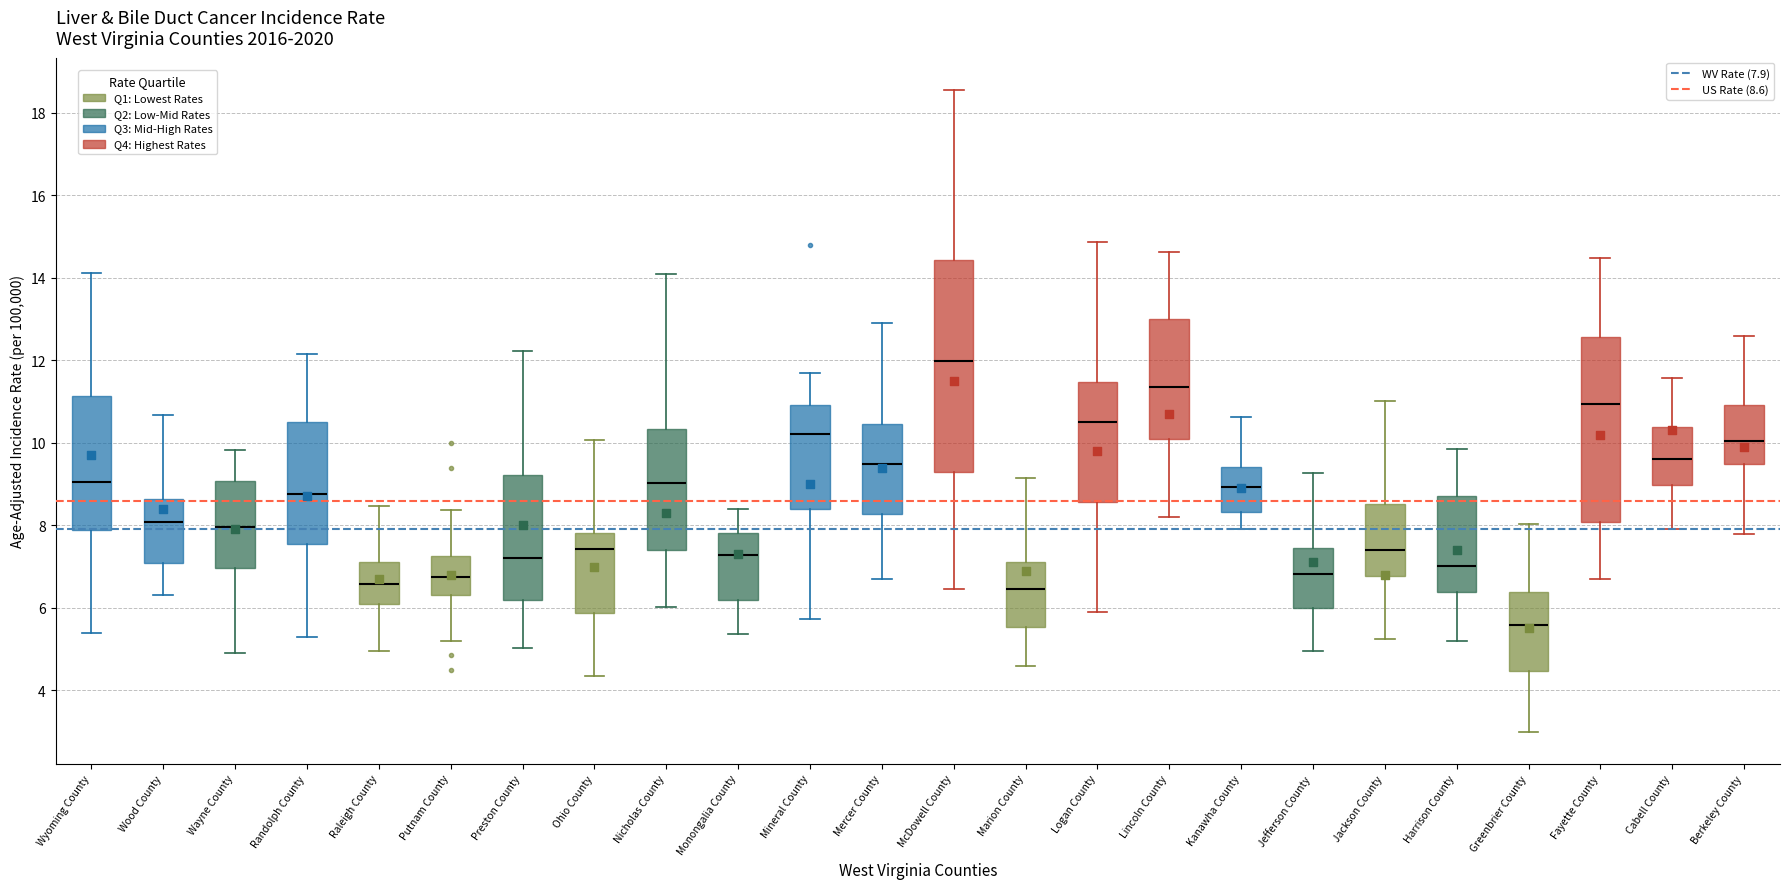

Comparing the boxes themselves (not the whiskers), which one is the tallest?

McDowell County